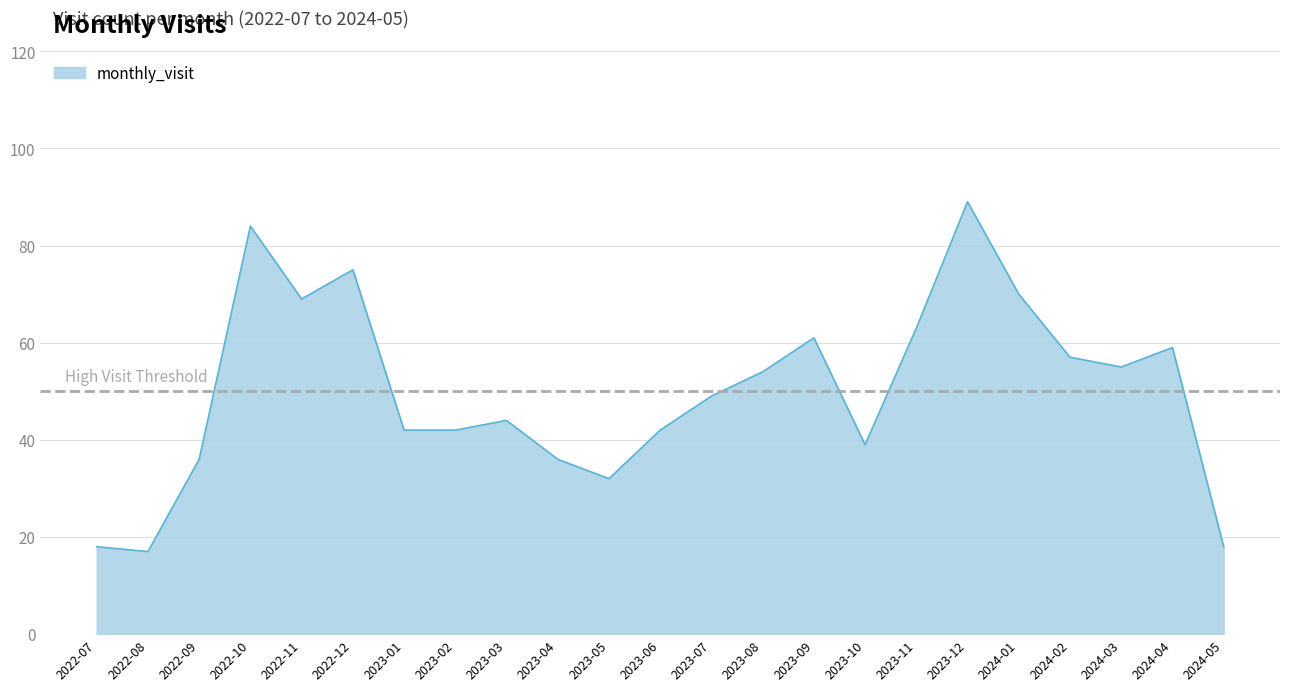

What is the minimum value shown in the chart?

17